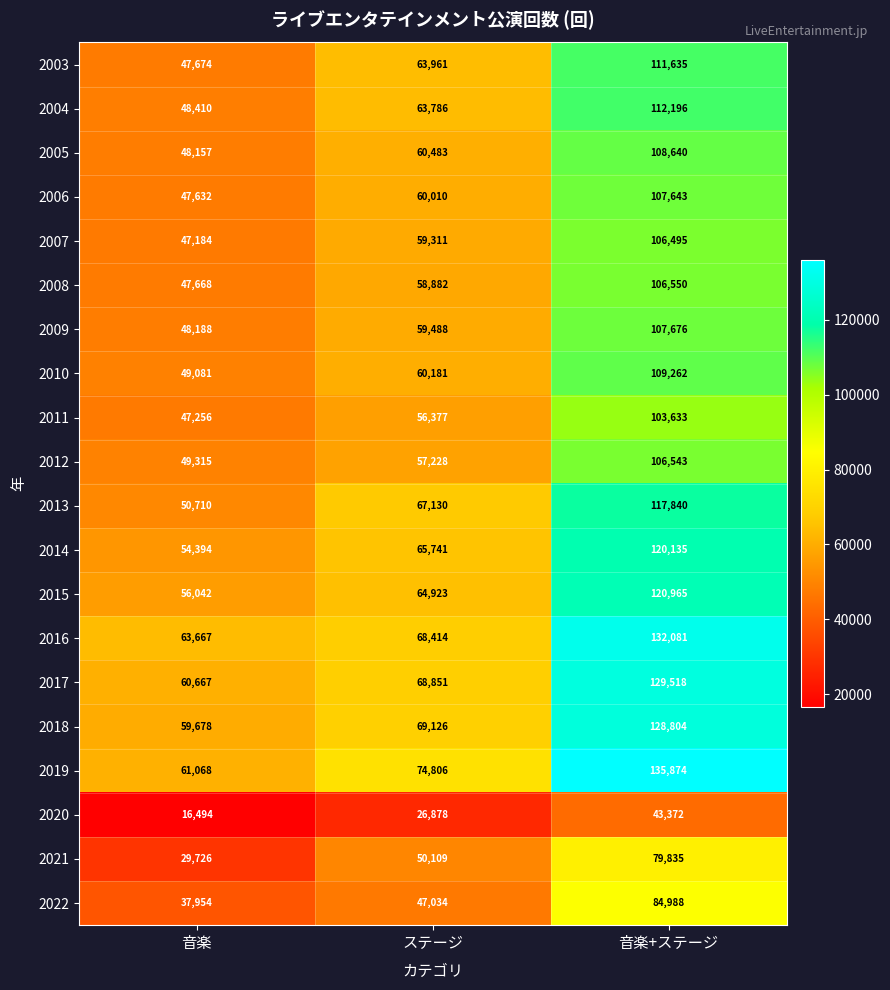

Rank the categories by 2003 value from highest to lowest.

音楽+ステージ, ステージ, 音楽